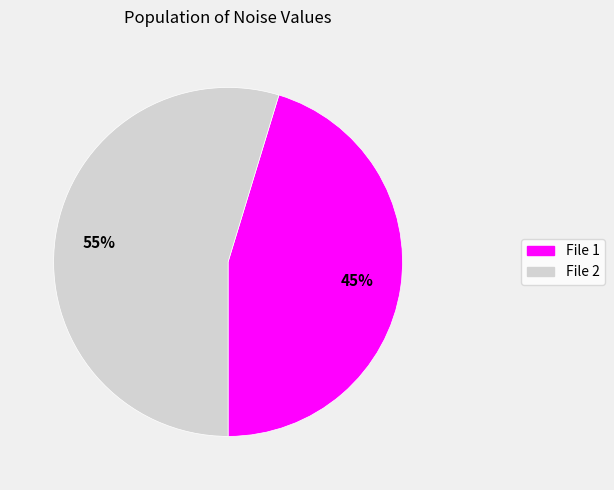

True or false: File 2 accounts for 42% of the total.

False